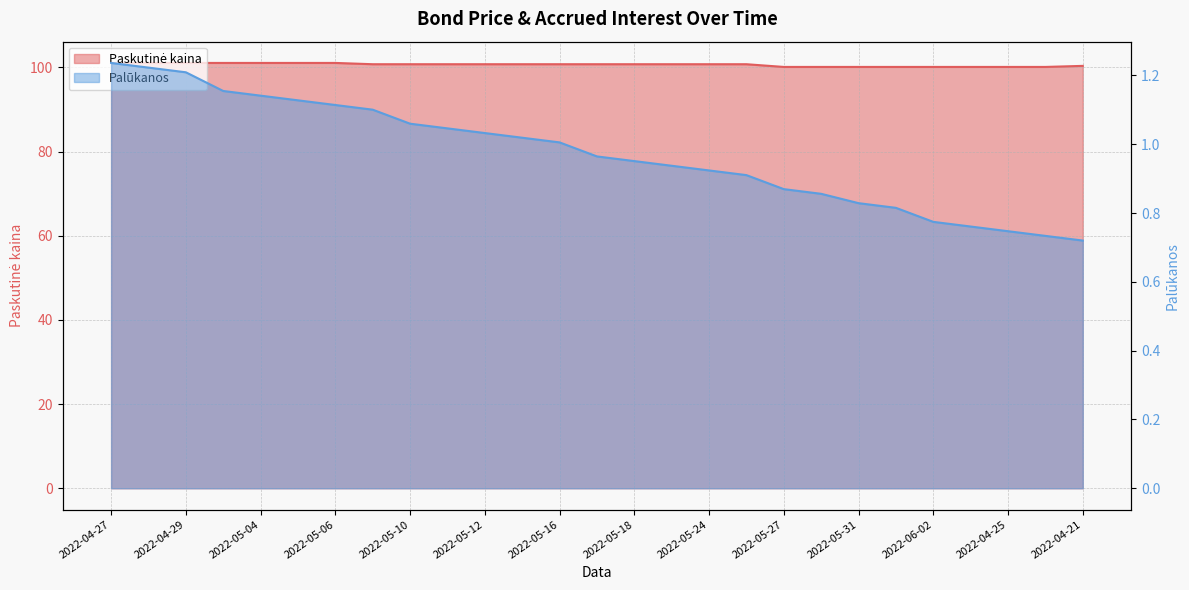

Is it true that Palūkanos equals 1.4 at 2022-06-01?

False